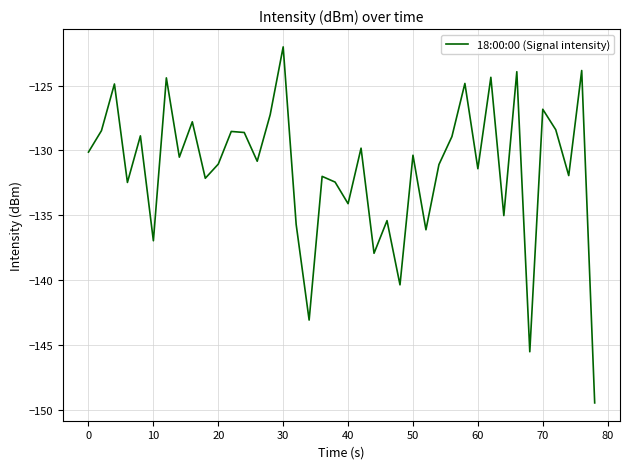

How many series are shown in this chart?

1